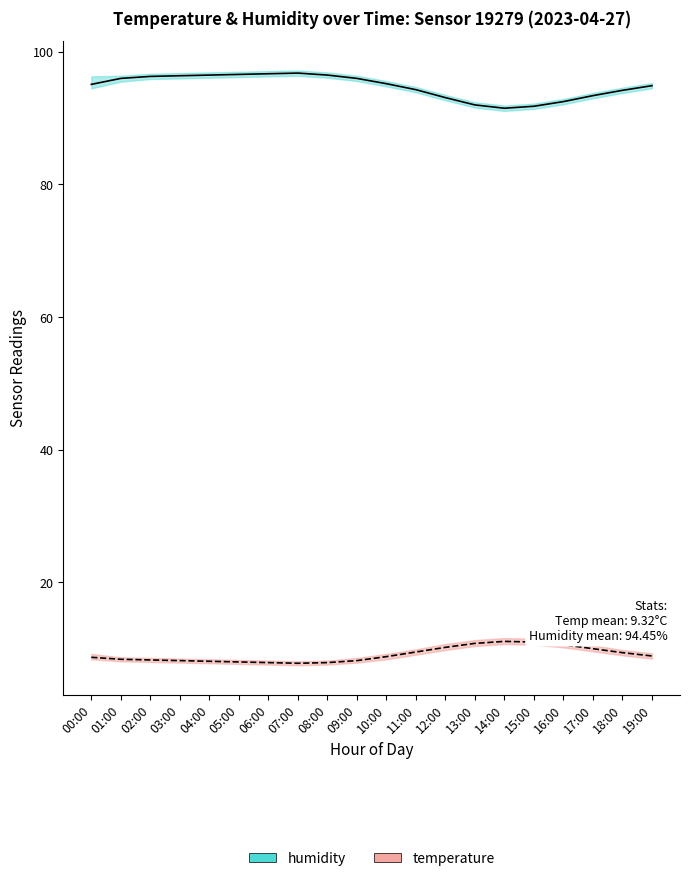

At which category does the chart reach its peak across all series?

07:00